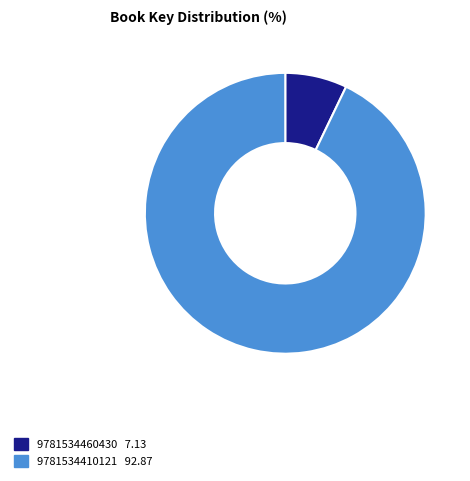

What is the ratio of the value at 9781534410121 to the value at 9781534460430?

13.0